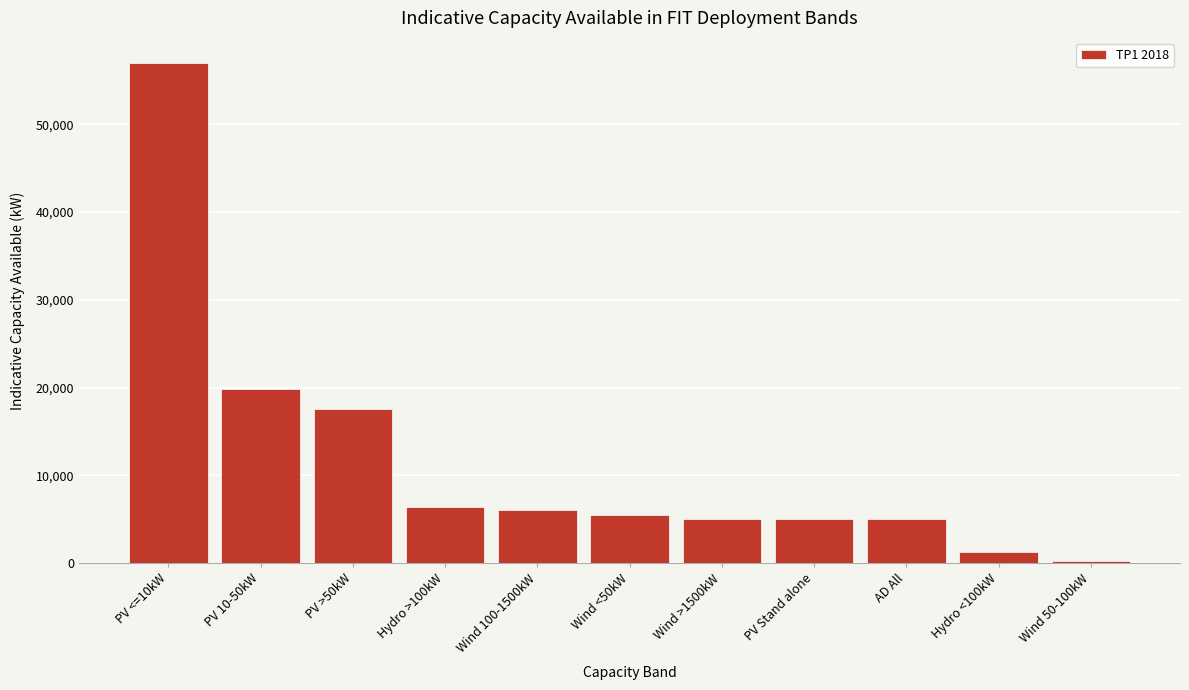

Reading right to left, extract all data points from this chart.

300	1300	5000	5000	5000	5500	6100	6400	17600	19800	57000